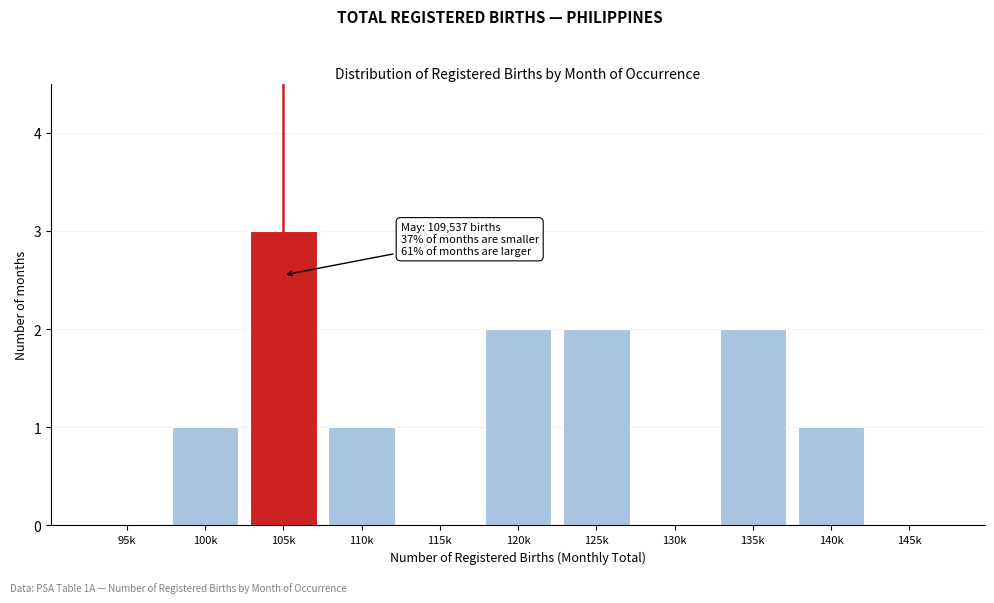

Reading right to left, transcribe all the data shown in this chart.

145k=0	140k=1	135k=2	130k=0	125k=2	120k=2	115k=0	110k=1	105k=3	100k=1	95k=0